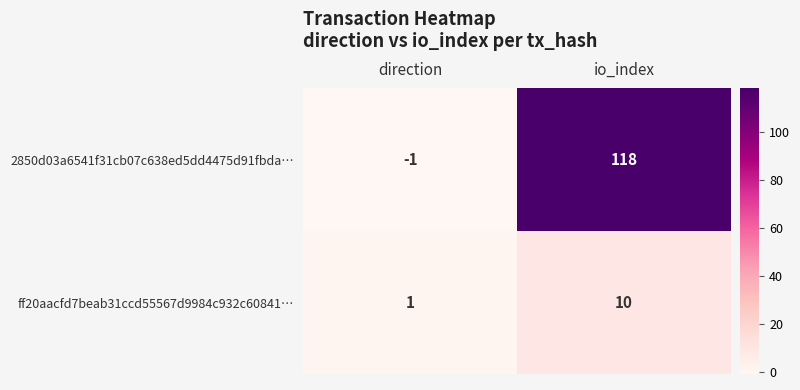

Where is 2850d03a6541f31cb07c638ed5dd4475d91fbda… nearest to the value 58?

direction